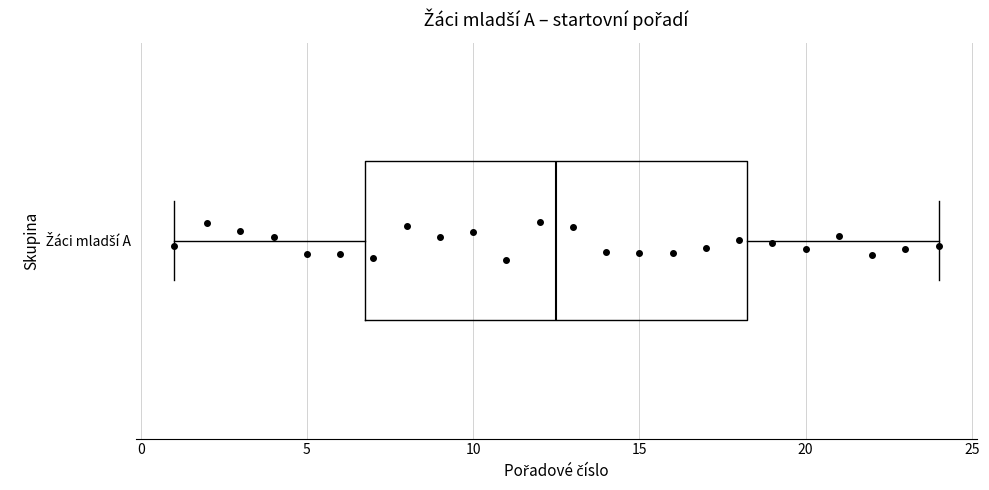

Read this box plot against the x-axis: the position of the median line, the range covered by the box, and the ends of both whiskers. The values are not printed on the chart, so give them approximately, as read against the axis.

median 12.5, box 7.0 to 18.5, whiskers 1.0 to 24.0